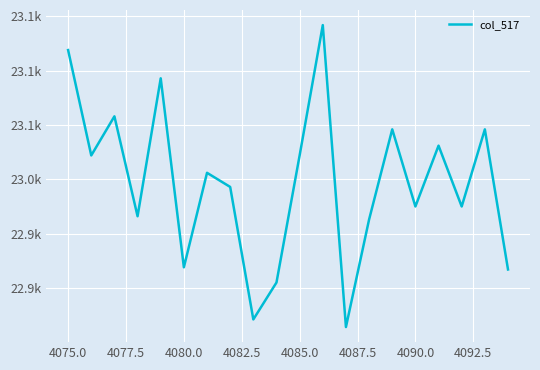

How many interior local valleys (lower than both neighbors) does the data have?

7